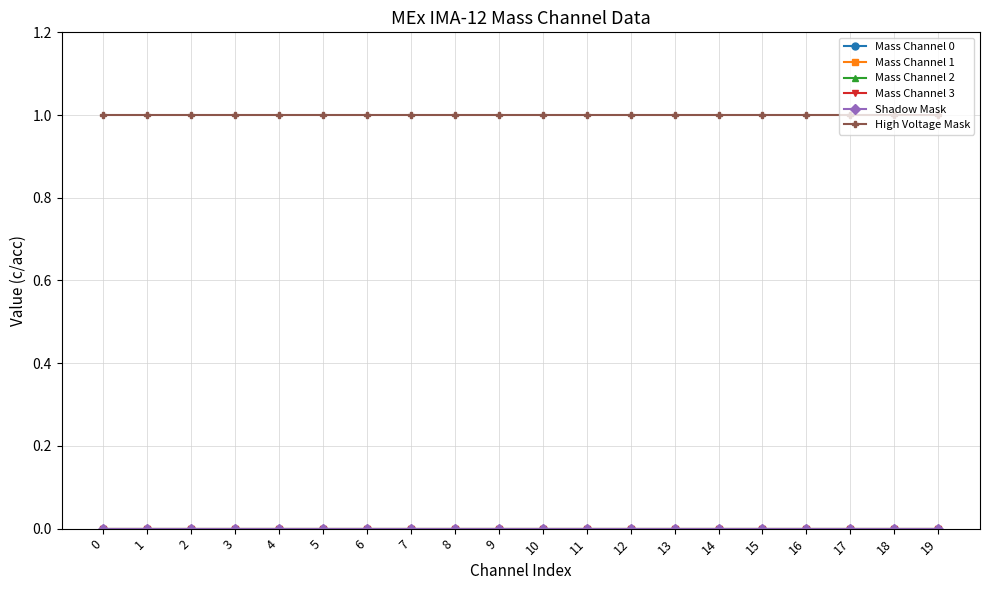

Reading left to right, what are all the values shown in this chart?

Mass Channel 0: 0	0	0	0	0	0	0	0	0	0	0	0	0	0	0	0	0	0	0	0
Mass Channel 1: 0	0	0	0	0	0	0	0	0	0	0	0	0	0	0	0	0	0	0	0
Mass Channel 2: 0	0	0	0	0	0	0	0	0	0	0	0	0	0	0	0	0	0	0	0
Mass Channel 3: 0	0	0	0	0	0	0	0	0	0	0	0	0	0	0	0	0	0	0	0
Shadow Mask: 0	0	0	0	0	0	0	0	0	0	0	0	0	0	0	0	0	0	0	0
High Voltage Mask: 1	1	1	1	1	1	1	1	1	1	1	1	1	1	1	1	1	1	1	1